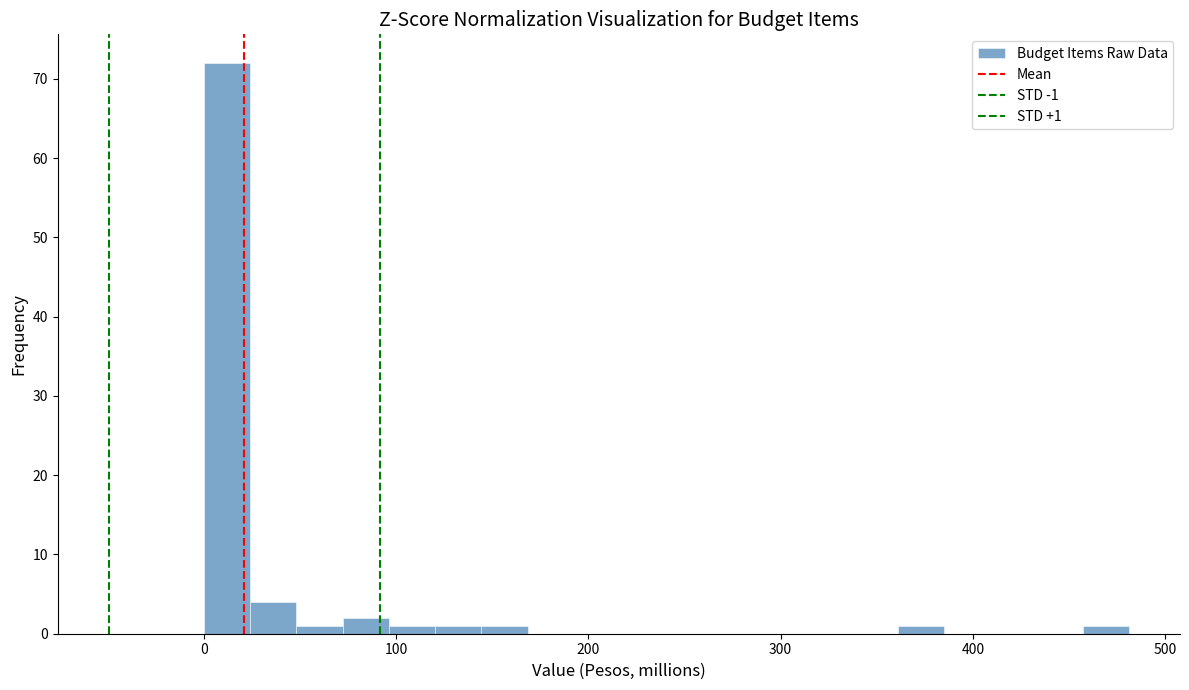

Around what value on the x-axis is the tallest bar? Give the approximate position of its centre, as read against the axis.

10